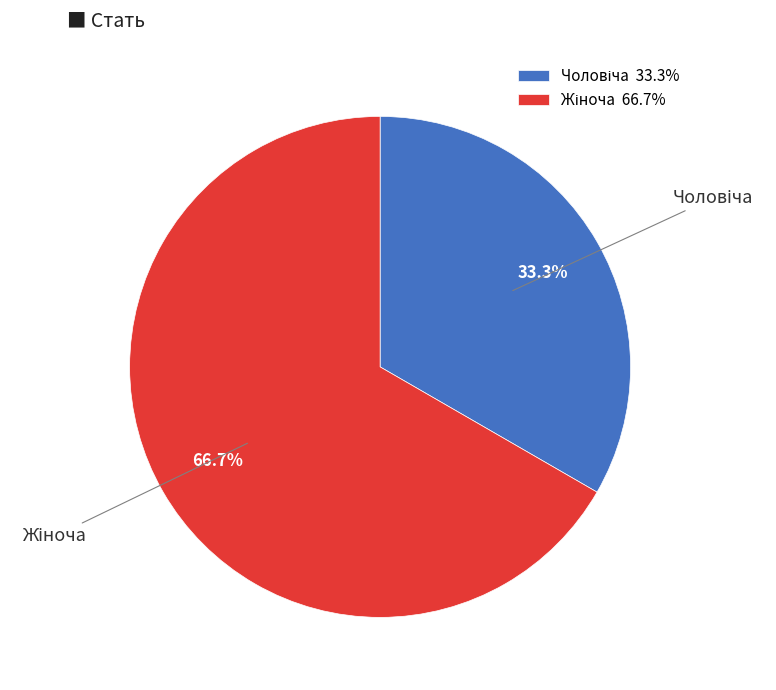

Is there any slice that represents more than half of the pie?

Yes